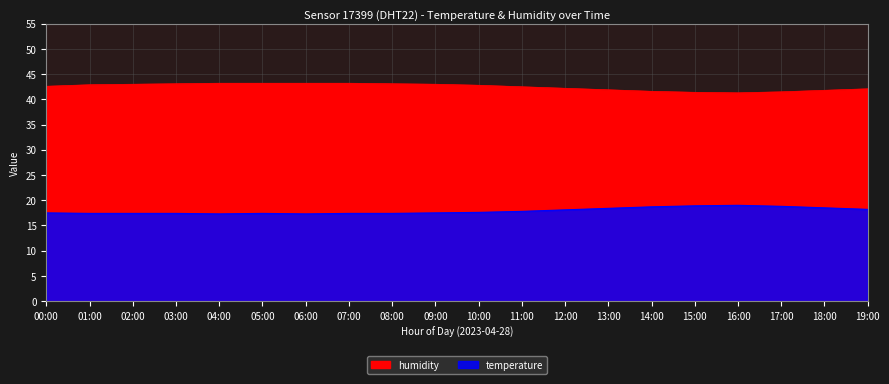

What is the label of the 5th point from the left?

04:00